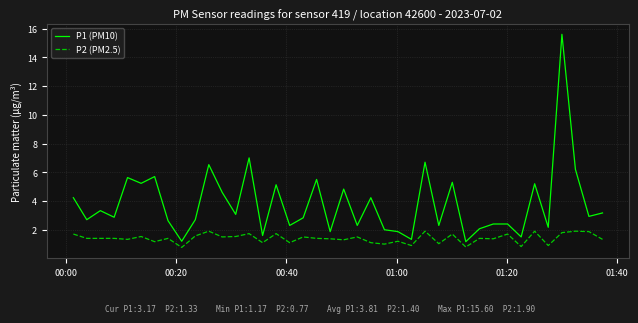

Which series has the largest total across all categories?

P1 (PM10)